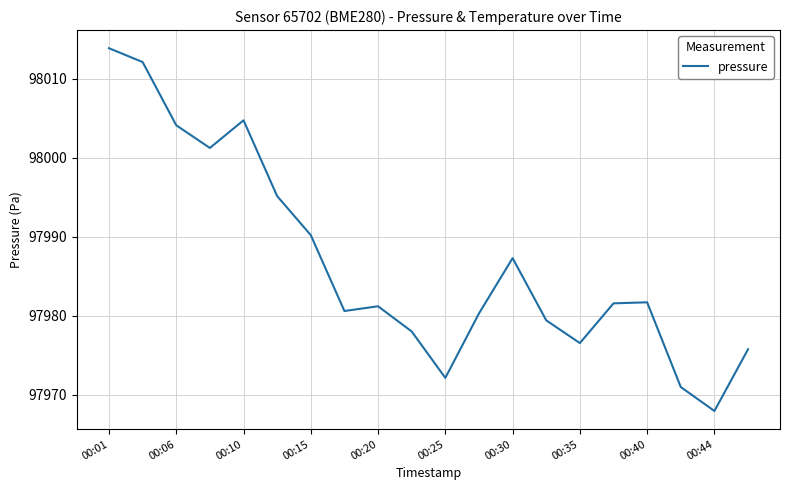

What is the maximum value shown in the chart?

98013.8